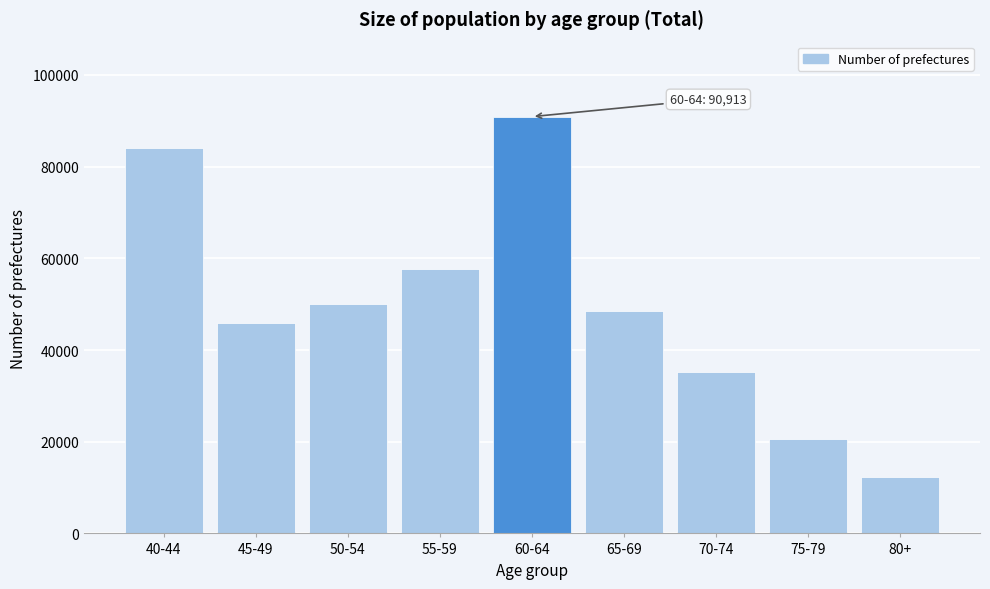

Reading left to right, what are all the values shown in this chart?

40-44=84067	45-49=45935	50-54=49939	55-59=57728	60-64=90913	65-69=48485	70-74=35177	75-79=20640	80+=12204